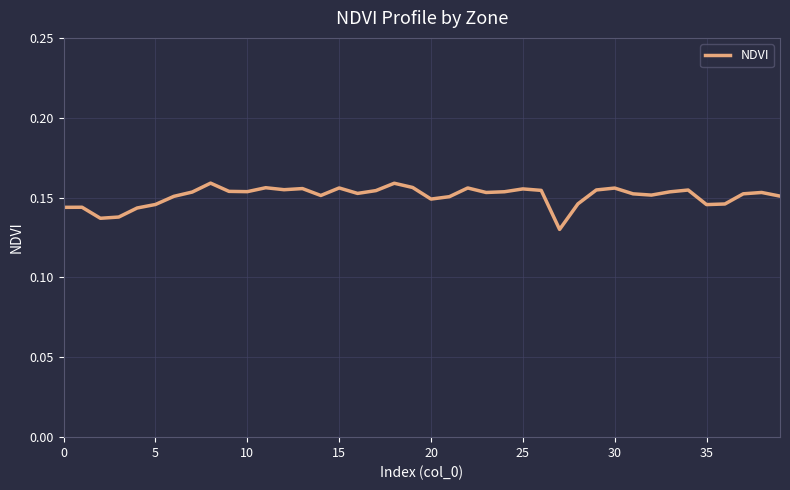

Is this an area chart (filled region under the line)?

No